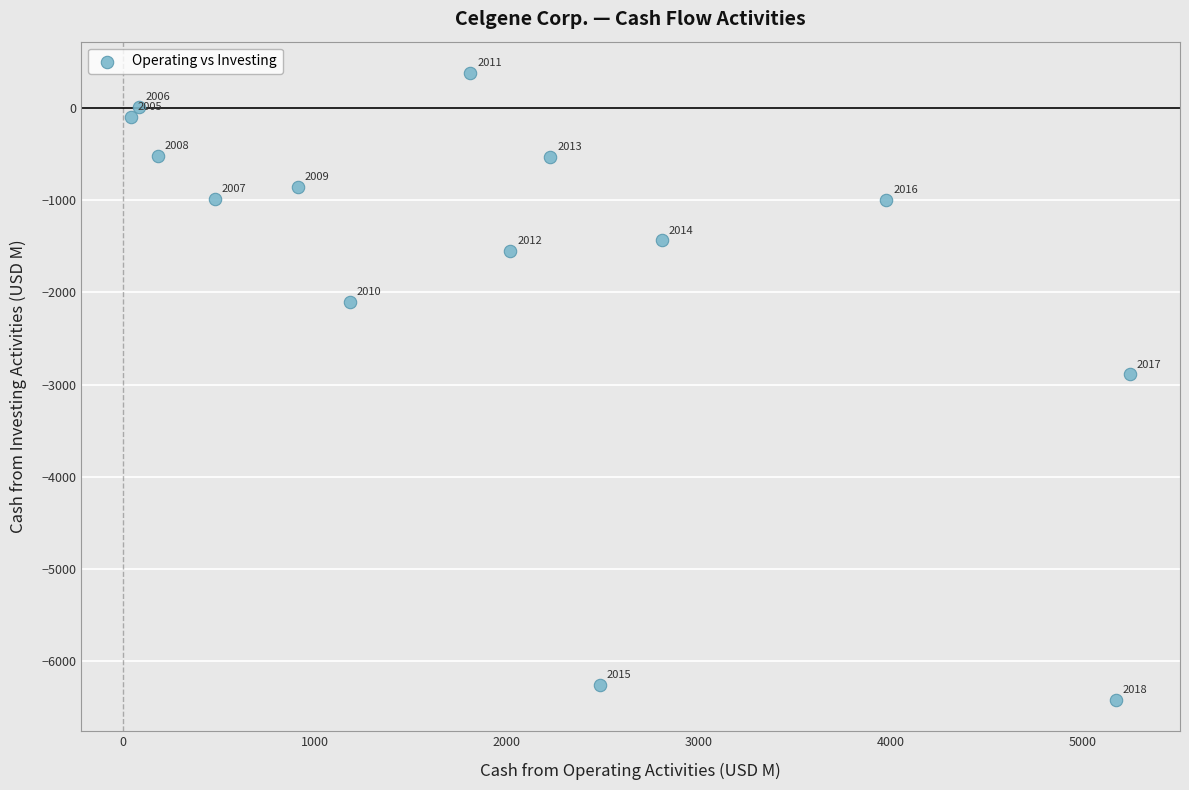

What Y value in the scatter plot is closest to -3020?

-2891